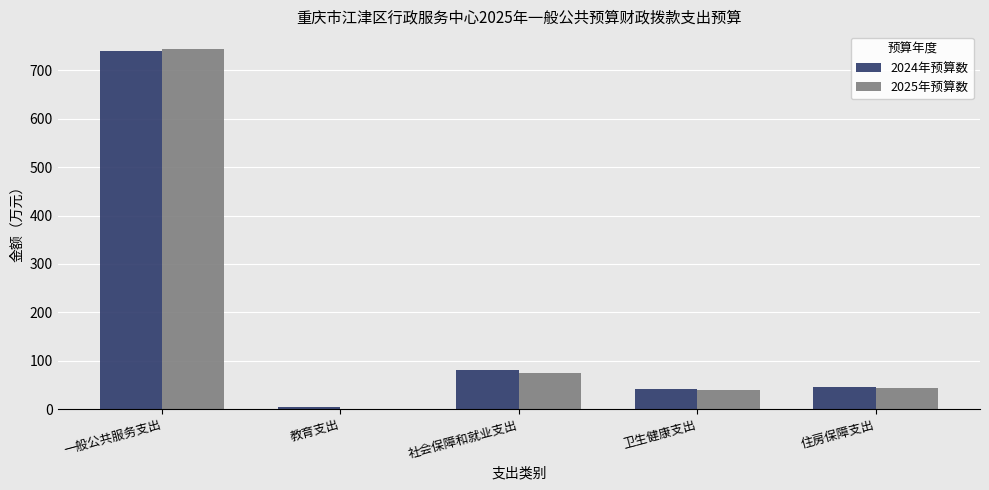

Which series has the largest range (max minus min)?

2025年预算数